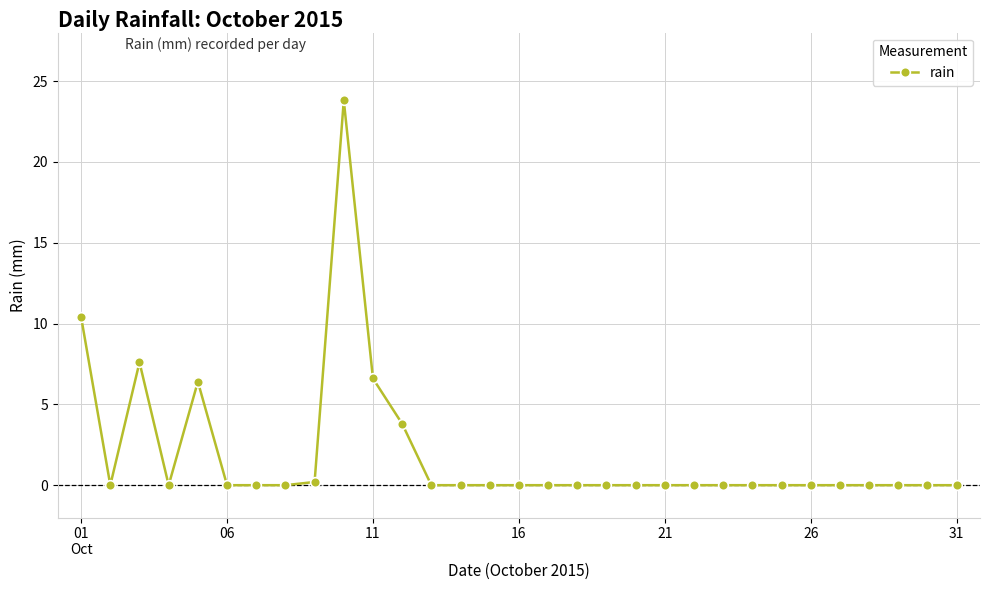

What is the average value?

1.9